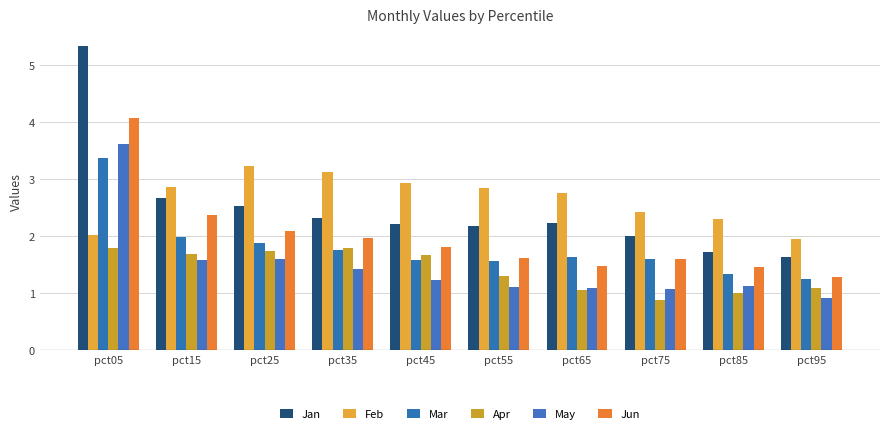

What is the lowest value of the Feb series?

1.9